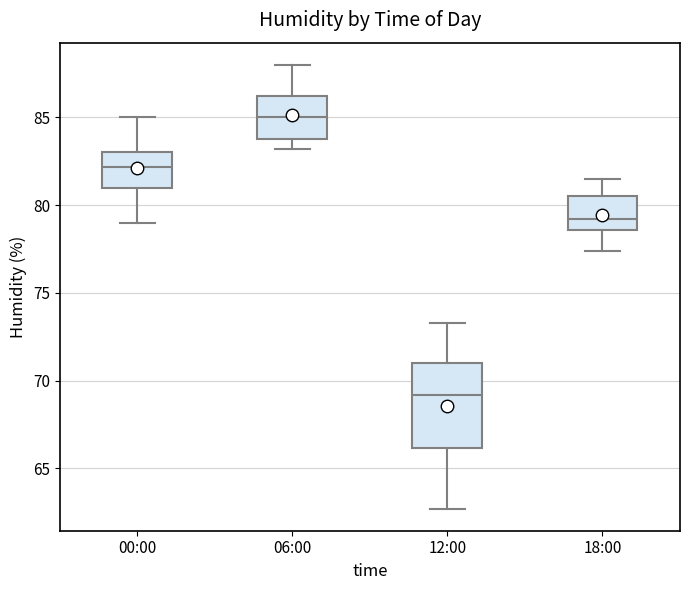

Which box's median line is the highest?

06:00